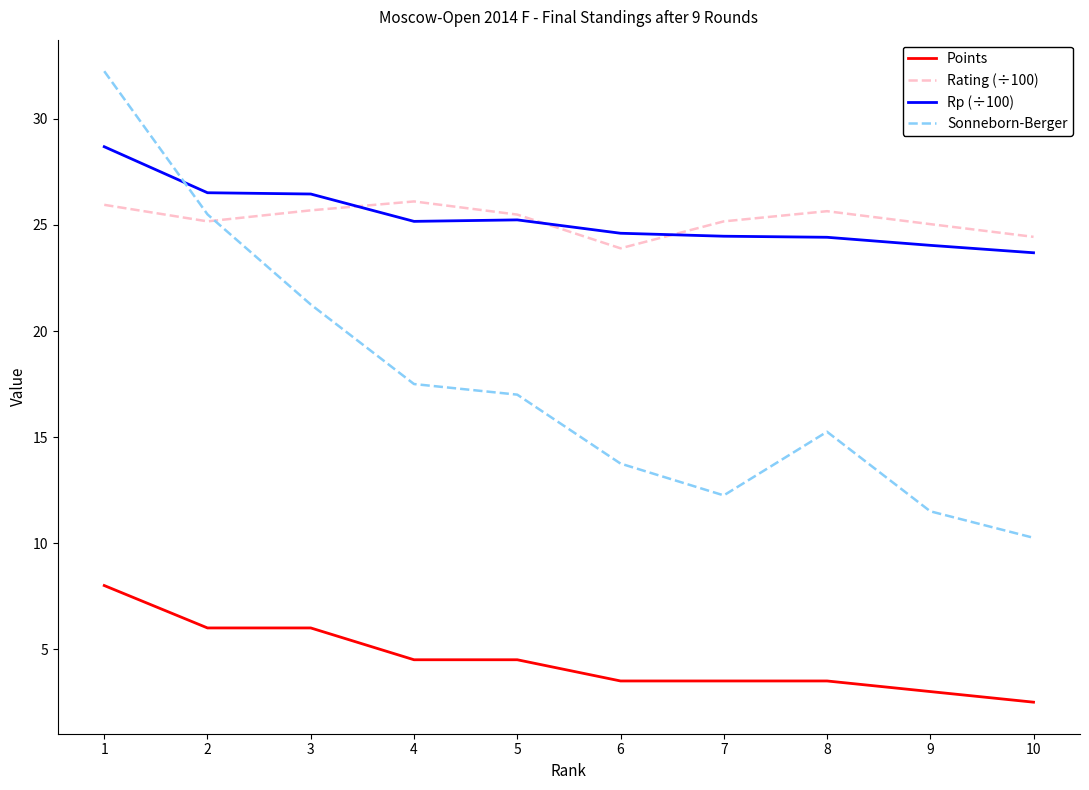

What is the total value across all series at 5?

72.2